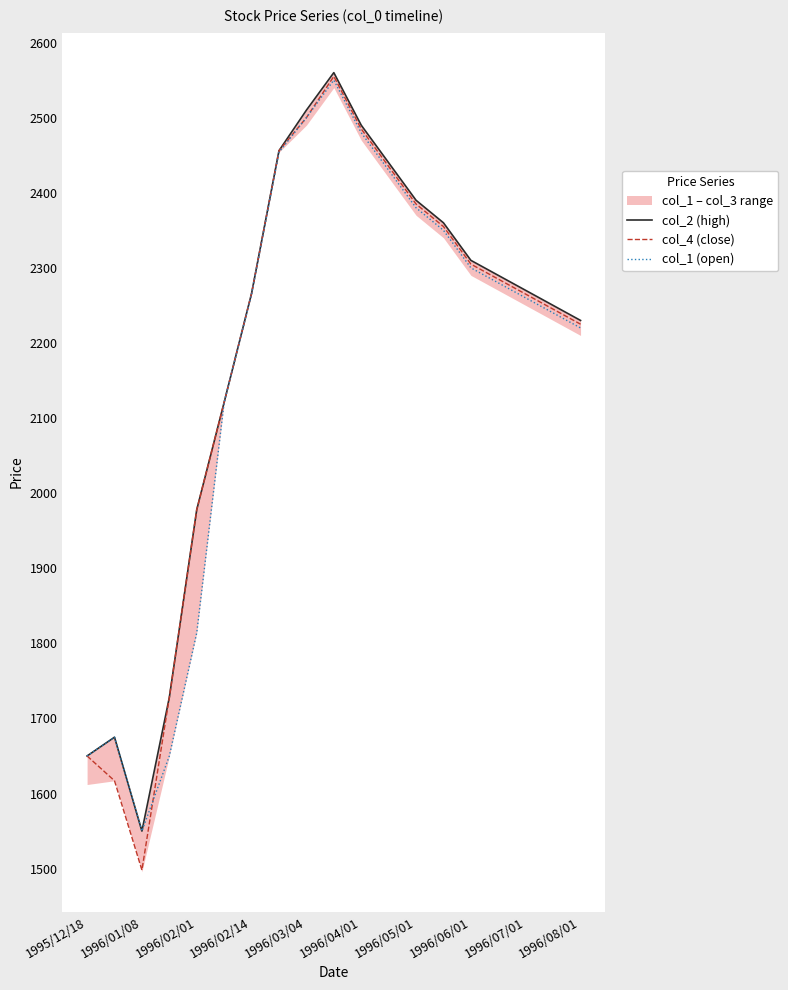

Where is col_4 (close) nearest to the value 2026?

1996/02/01